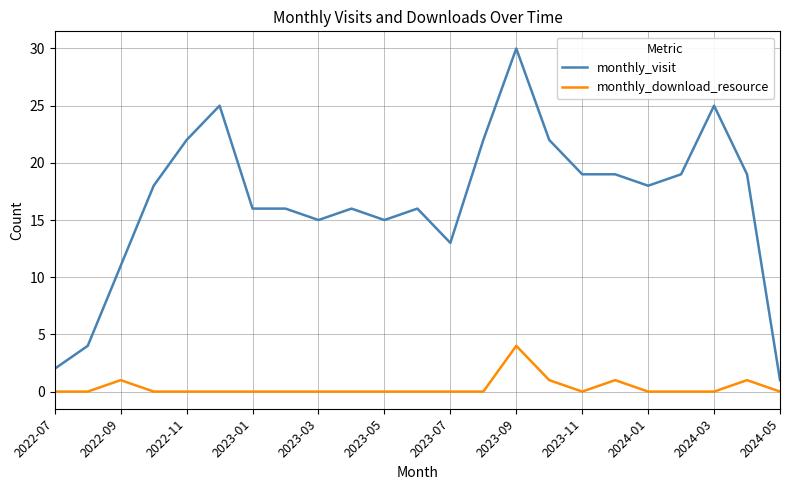

What is the difference between the maximum and minimum values in the monthly_download_resource series?

4